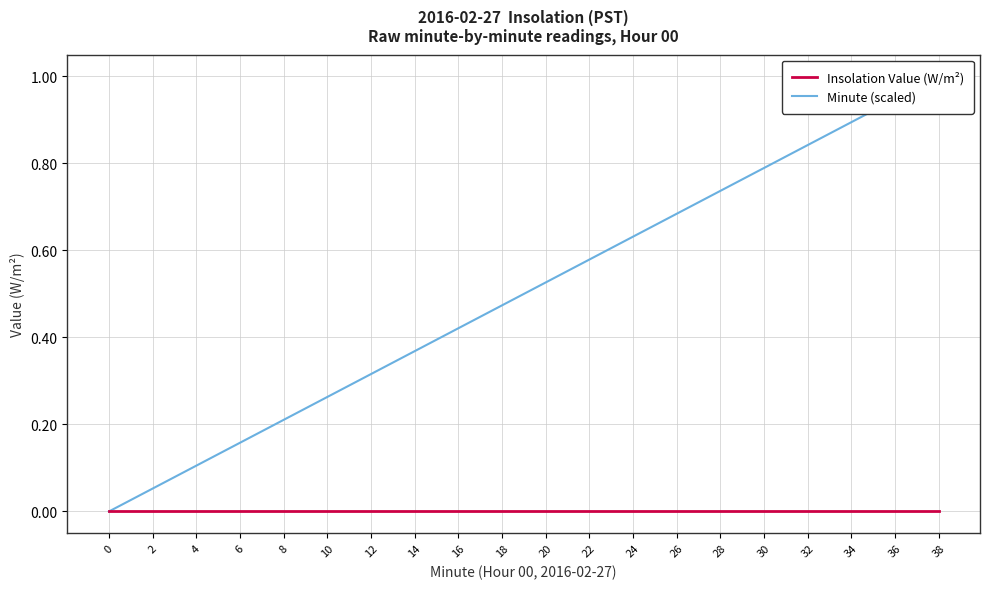

True or false: Insolation Value (W/m²) and Minute (scaled) cross at least once.

False